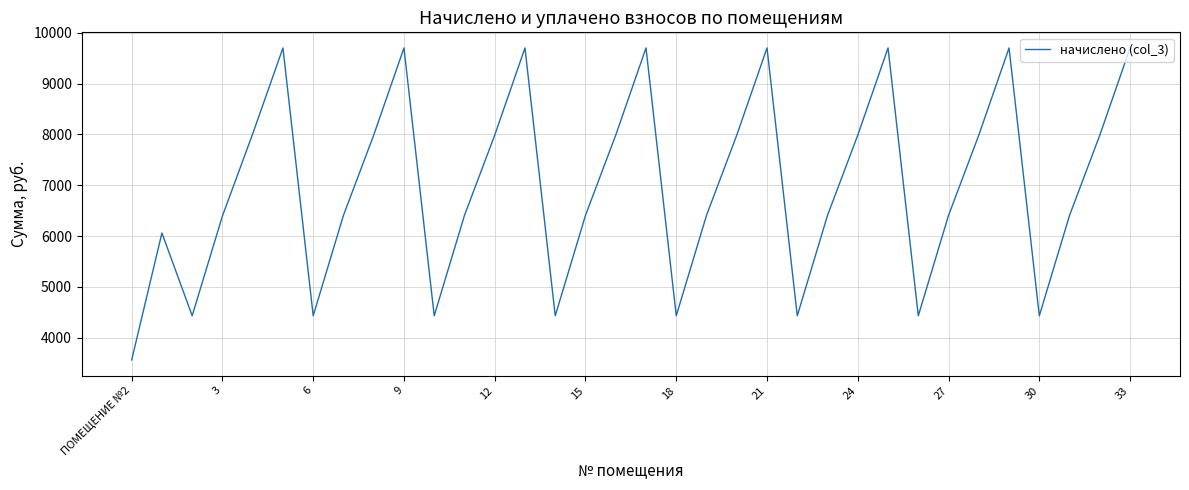

What is the maximum value shown in the chart?

9700.2